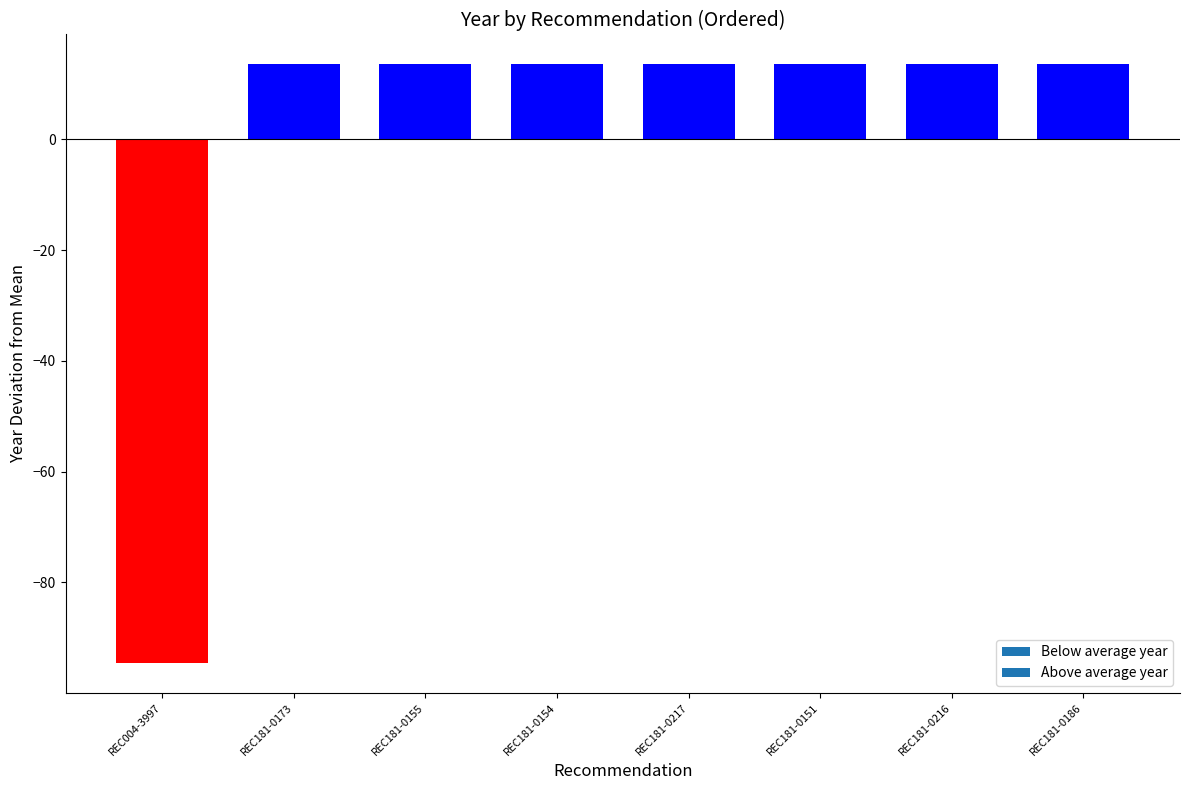

How many bars are there in total?

8